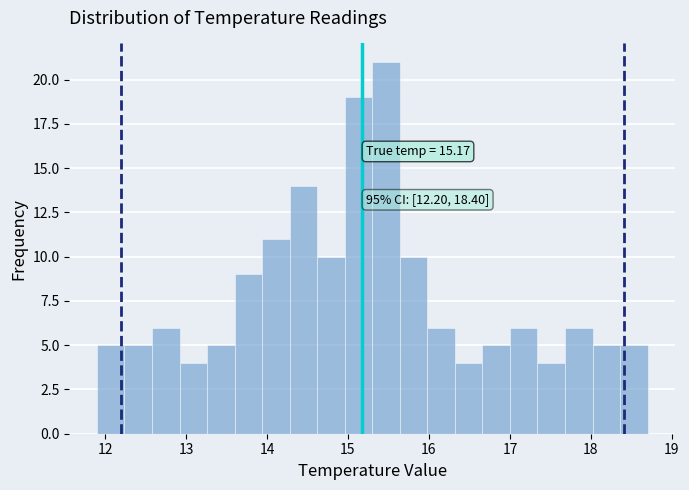

Around what value on the x-axis is the tallest bar? Give the approximate position of its centre, as read against the axis.

15.5